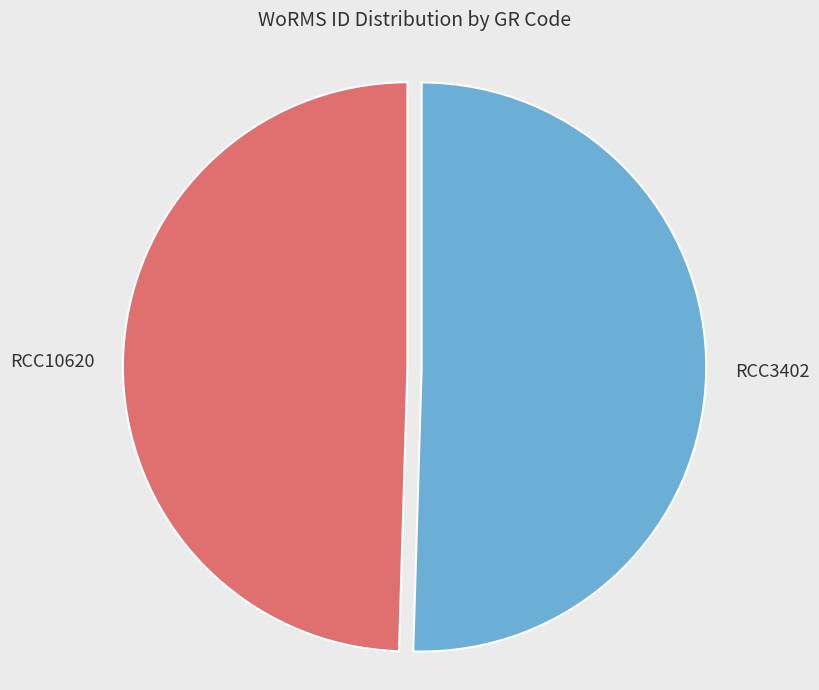

True or false: RCC10620 accounts for 50% of the total.

True